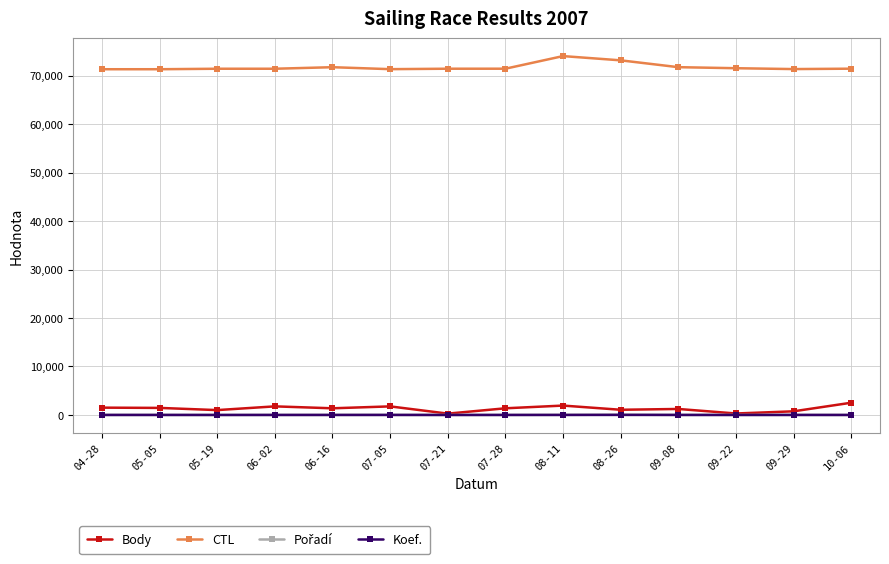

What position from the right is 04-28?

14